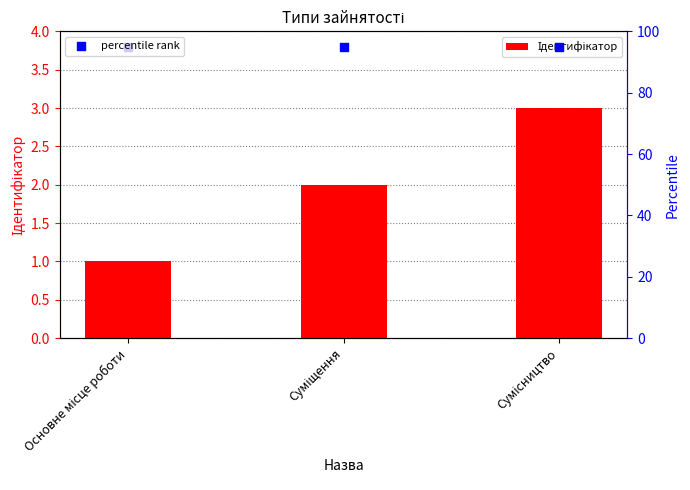

Which series reaches the minimum Y coordinate?

Ідентифікатор